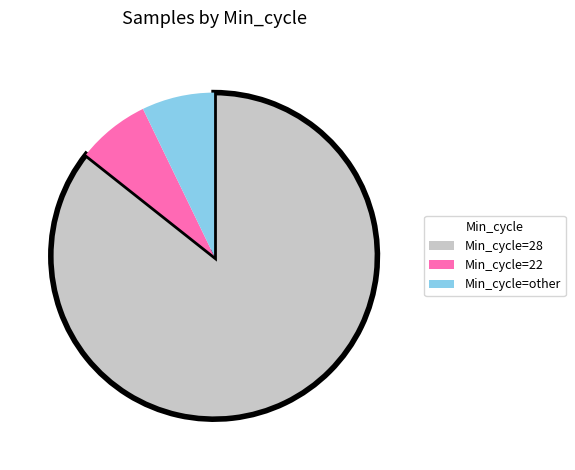

Combined, do Min_cycle=28 and Min_cycle=other account for over 50%?

Yes